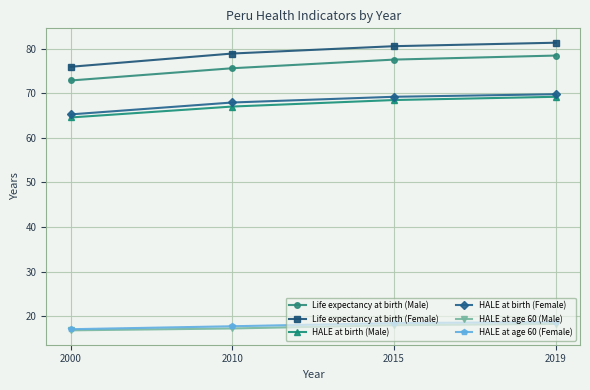

Is it true that HALE at age 60 (Male) equals 10.9 at 2019?

False